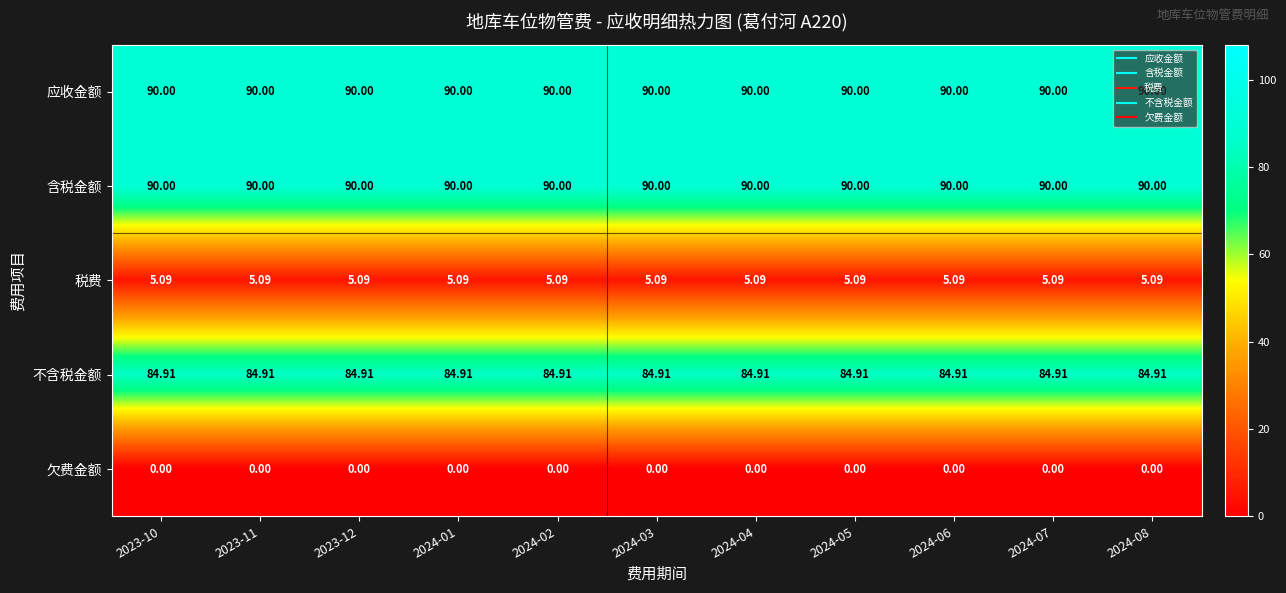

Is the value of 不含税金额 at 2023-10 greater than the value of 税费 at 2023-11?

Yes